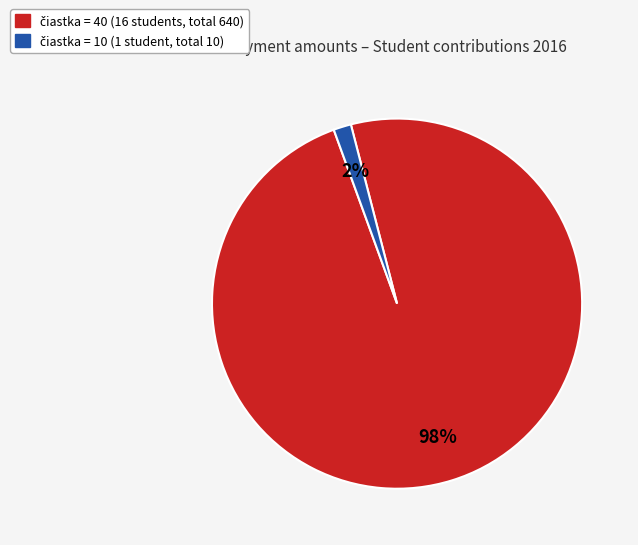

To the nearest percent, what is the average slice percentage?

50%